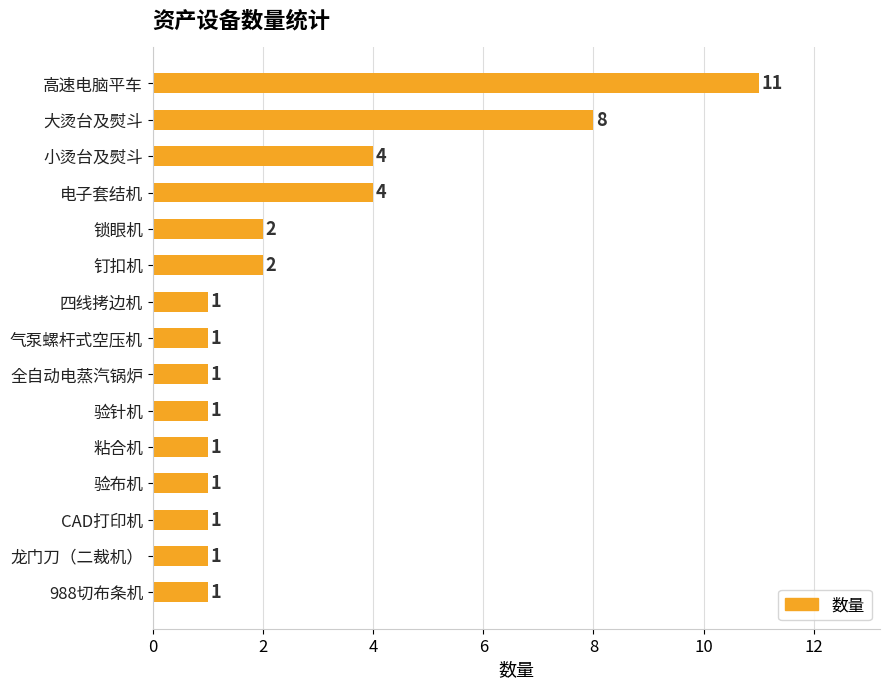

Reading top to bottom, extract all data points from this chart.

高速电脑平车=11	大烫台及熨斗=8	小烫台及熨斗=4	电子套结机=4	锁眼机=2	钉扣机=2	四线拷边机=1	气泵螺杆式空压机=1	全自动电蒸汽锅炉=1	验针机=1	粘合机=1	验布机=1	CAD打印机=1	龙门刀（二裁机）=1	988切布条机=1